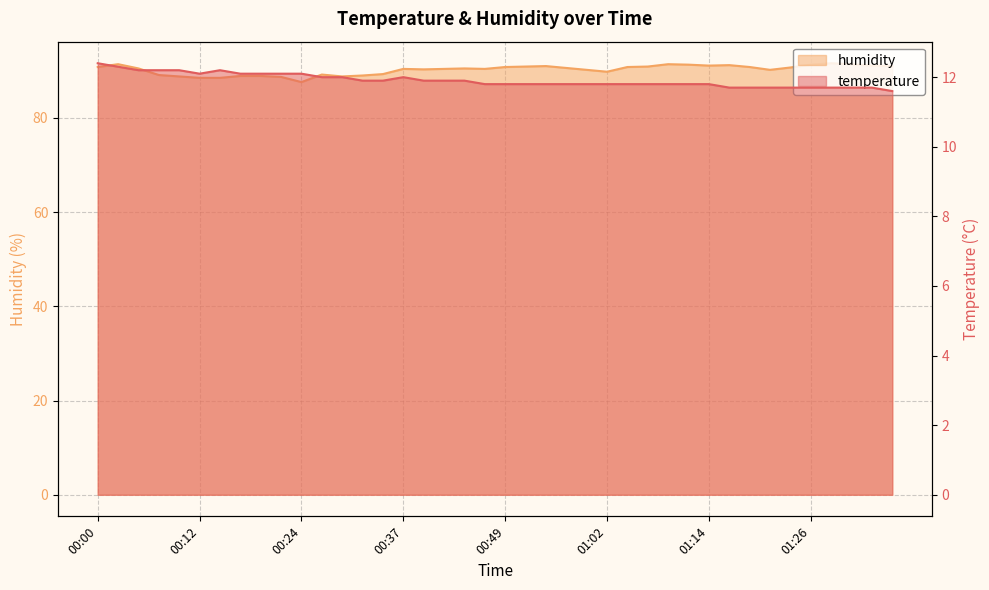

At which category is the sum across all series the highest?

00:02